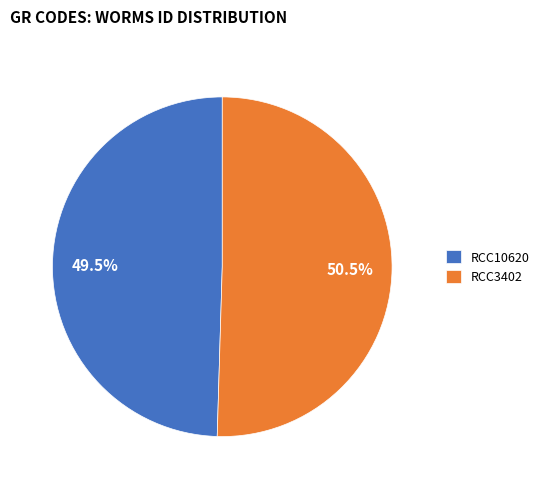

Combined, do RCC10620 and RCC3402 account for over 50%?

Yes